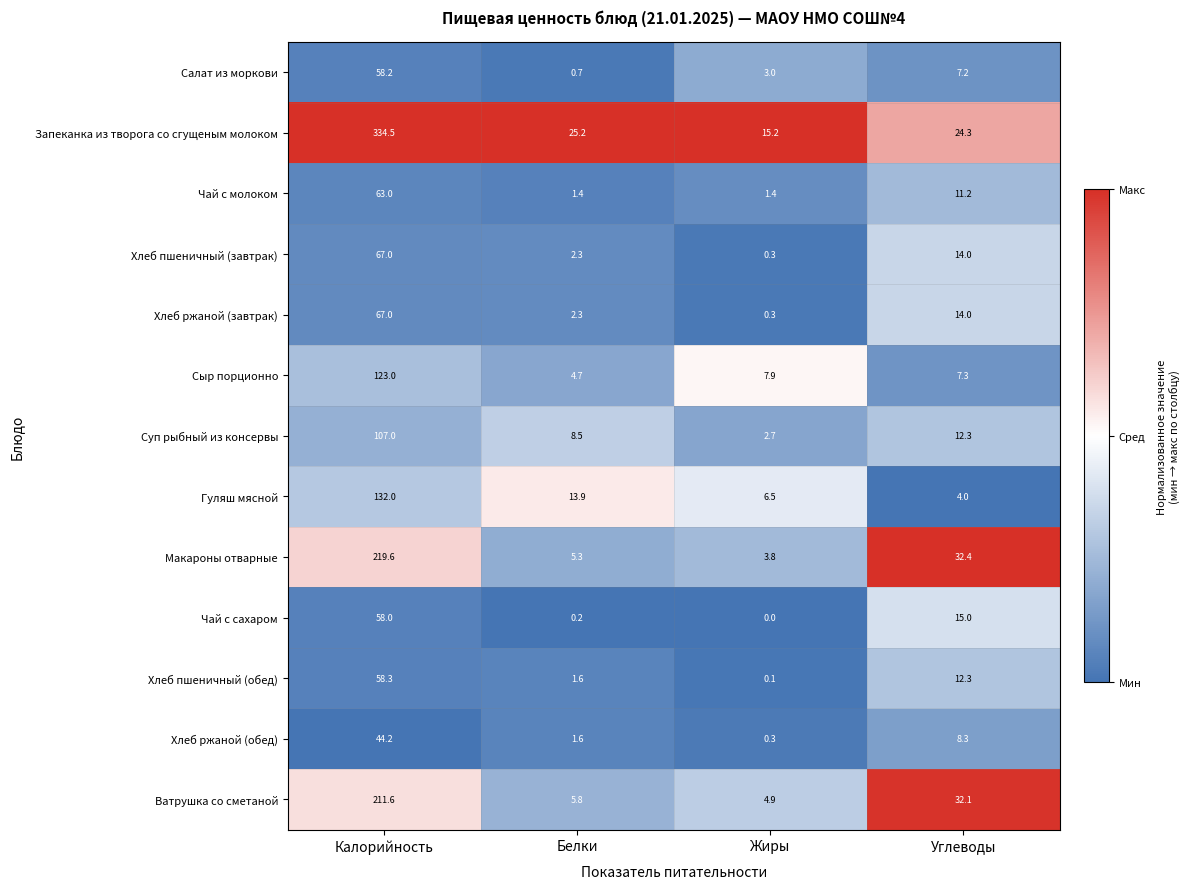

Which series has the largest total across all categories?

Запеканка из творога со сгущеным молоком